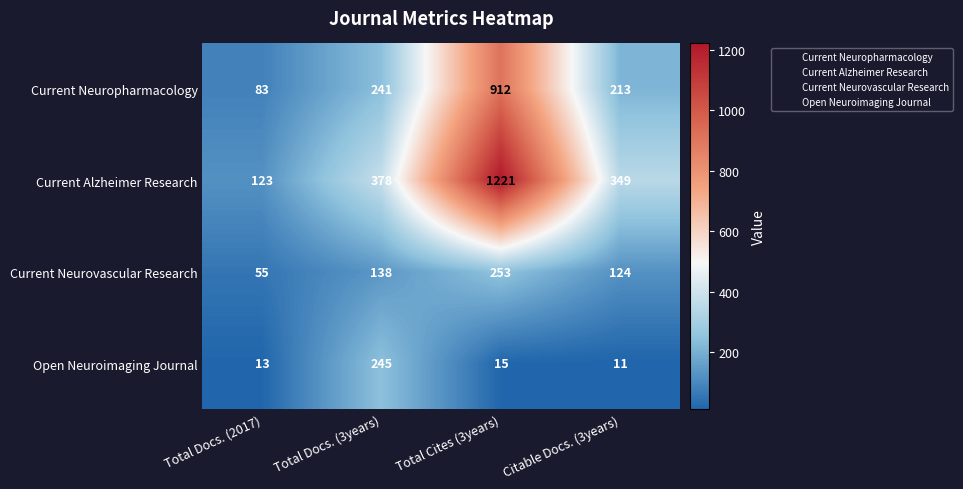

What is the greatest value displayed?

1221